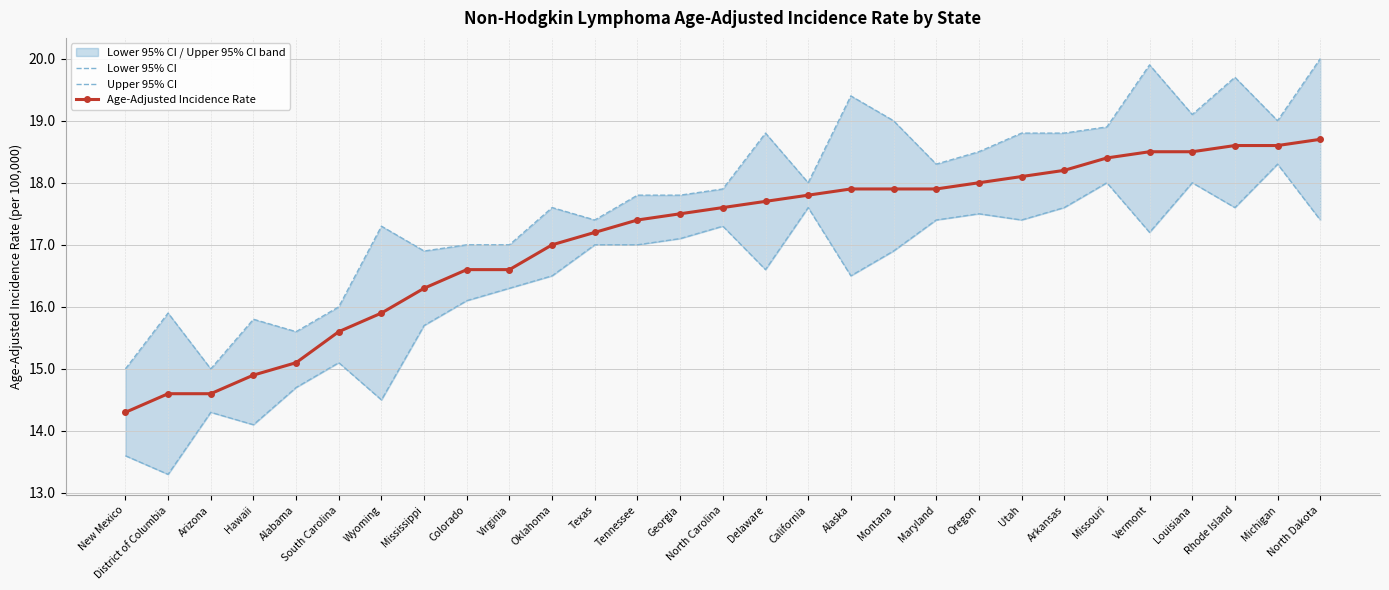

True or false: Lower 95% CI has a value of 14.5 at Wyoming.

True